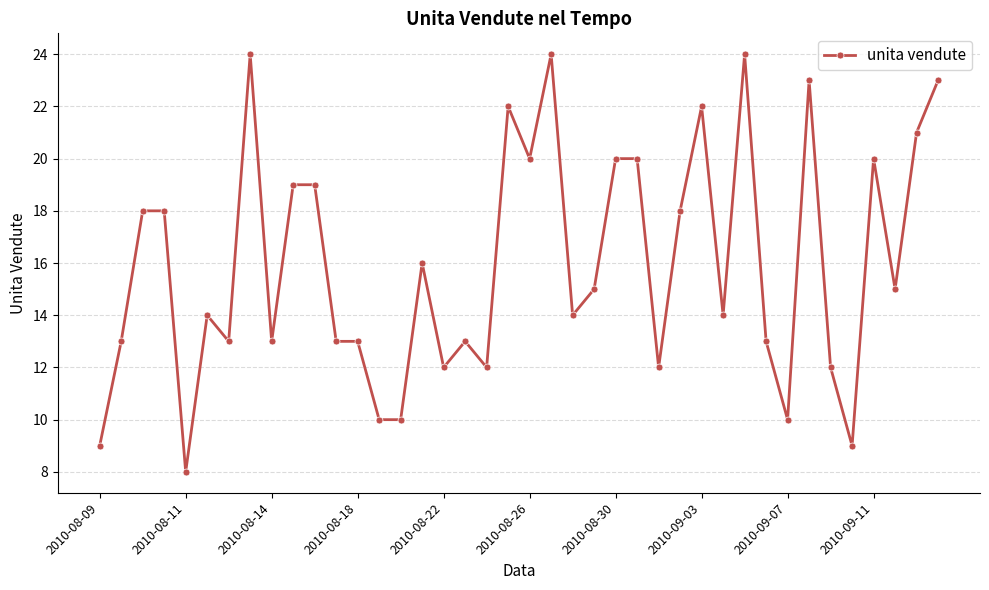

Reading left to right, what are all the values shown in this chart?

9	13	18	18	8	14	13	24	13	19	19	13	13	10	10	16	12	13	12	22	20	24	14	15	20	20	12	18	22	14	24	13	10	23	12	9	20	15	21	23